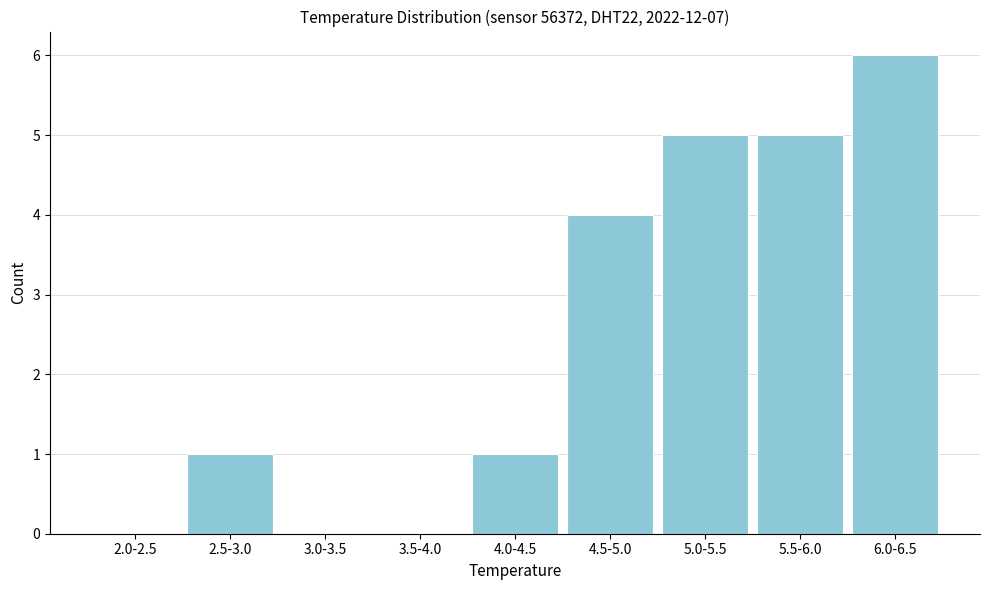

Reading left to right, extract all data points from this chart.

2.0-2.5=0	2.5-3.0=1	3.0-3.5=0	3.5-4.0=0	4.0-4.5=1	4.5-5.0=4	5.0-5.5=5	5.5-6.0=5	6.0-6.5=6